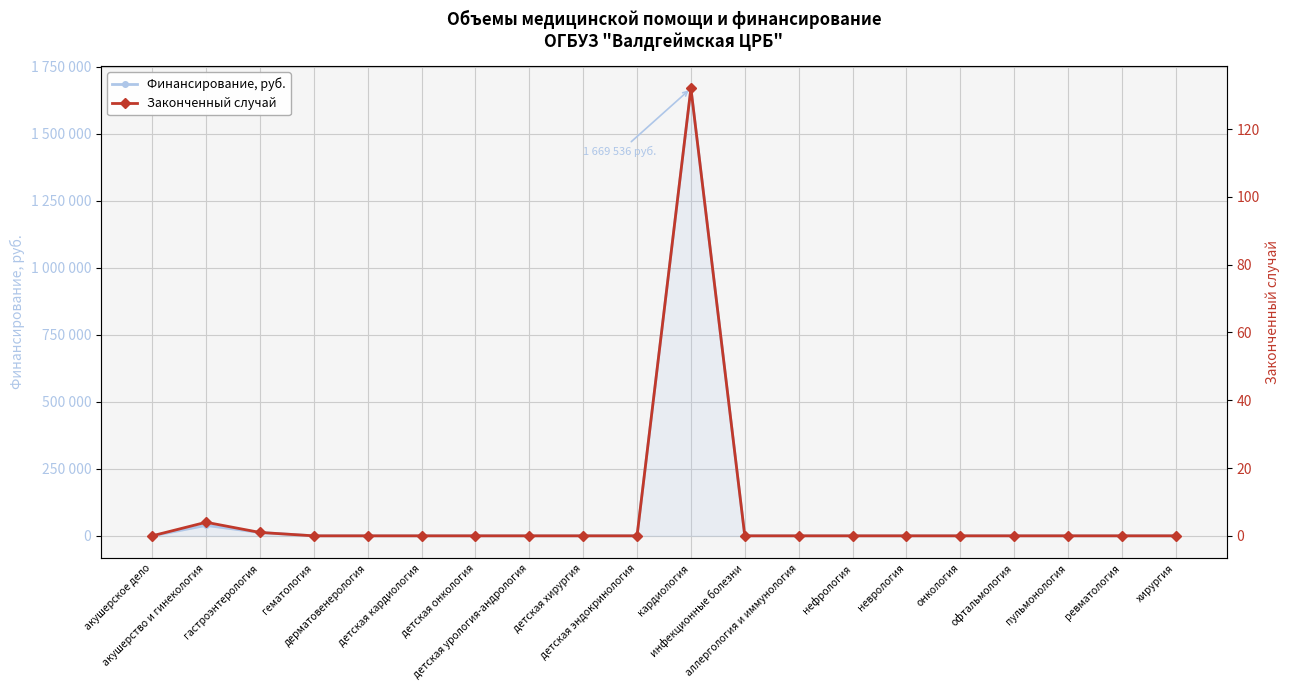

True or false: Законченный случай and Финансирование, руб. cross at least once.

False